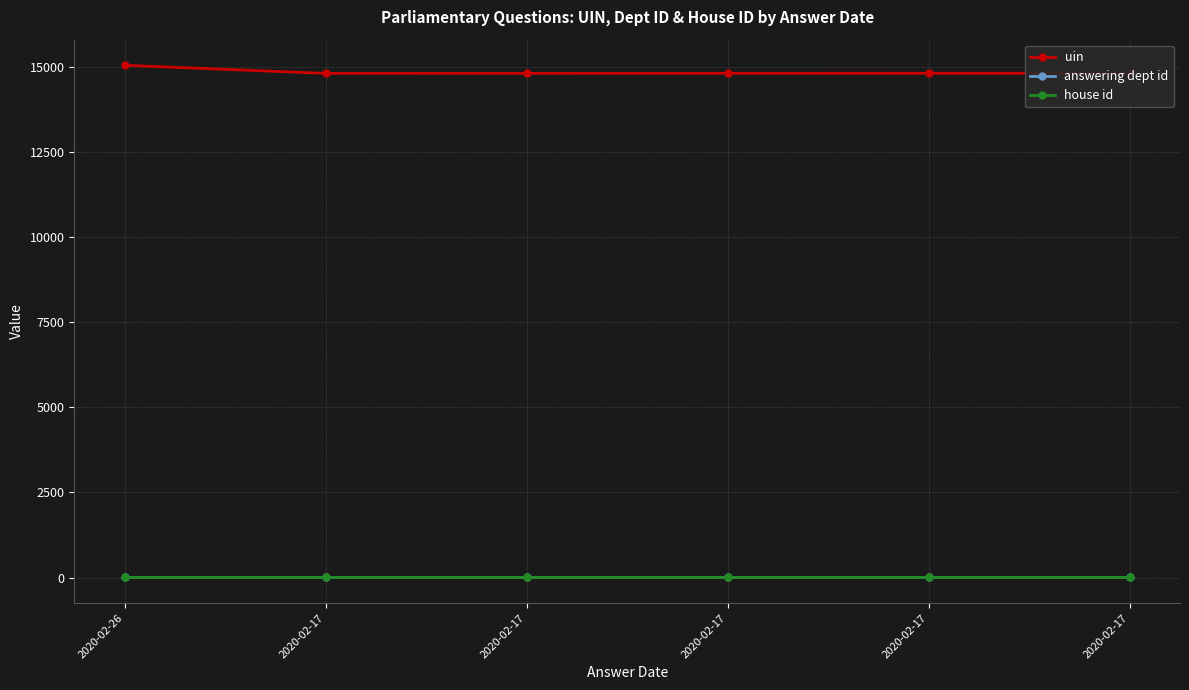

Reading left to right, extract all data points from this chart.

uin: 15047	14808	14809	14811	14812	14813
answering dept id: 27	27	27	27	27	27
house id: 1	1	1	1	1	1